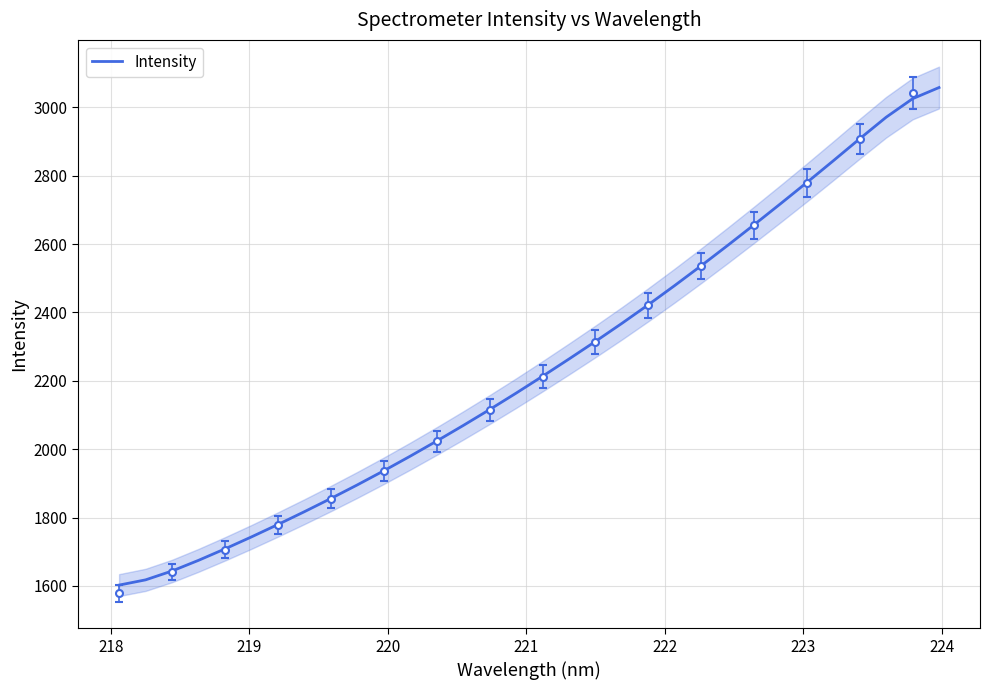

Reading left to right, list all the values displayed in this chart.

1602.6	1618.0	1643.9	1675.1	1708.6	1743.6	1779.9	1817.3	1855.9	1895.7	1937.0	1979.8	2023.9	2069.3	2116.0	2164.0	2213.3	2263.8	2315.2	2368.0	2422.5	2478.8	2536.6	2595.9	2656.3	2717.8	2780.1	2843.6	2908.0	2970.9	3025.0	3057.6